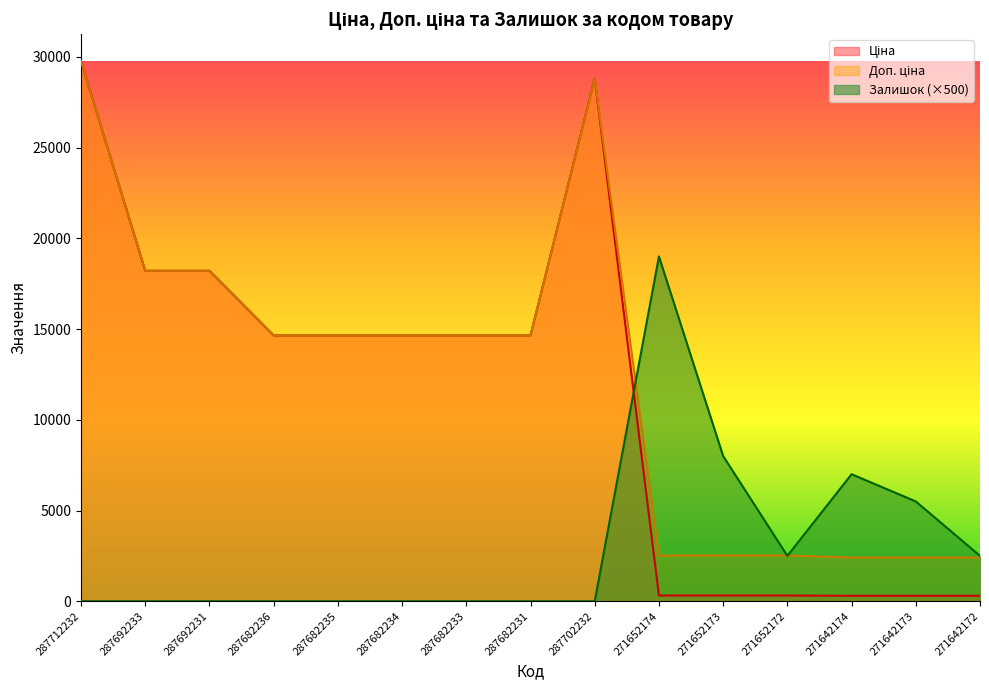

Reading left to right, extract all data points from this chart.

Ціна: 29761.5	18212.0	18212.0	14649.6	14649.6	14649.6	14649.6	14649.6	28821.8	314.7	314.7	314.7	300.6	300.6	300.6
Доп. ціна: 29761.5	18212.0	18212.0	14649.6	14649.6	14649.6	14649.6	14649.6	28821.8	2517.5	2517.5	2517.5	2405.2	2405.2	2405.2
Залишок: 0.0	0.0	0.0	0.0	0.0	0.0	0.0	0.0	0.0	19000.0	8000.0	2500.0	7000.0	5500.0	2500.0